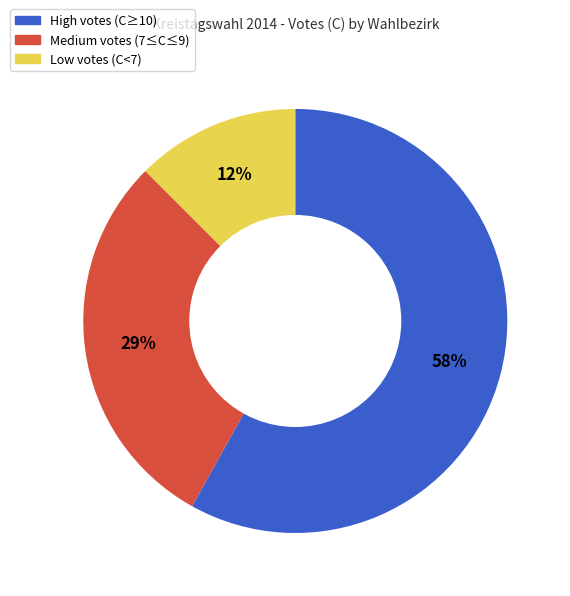

Does any single category account for the majority?

Yes